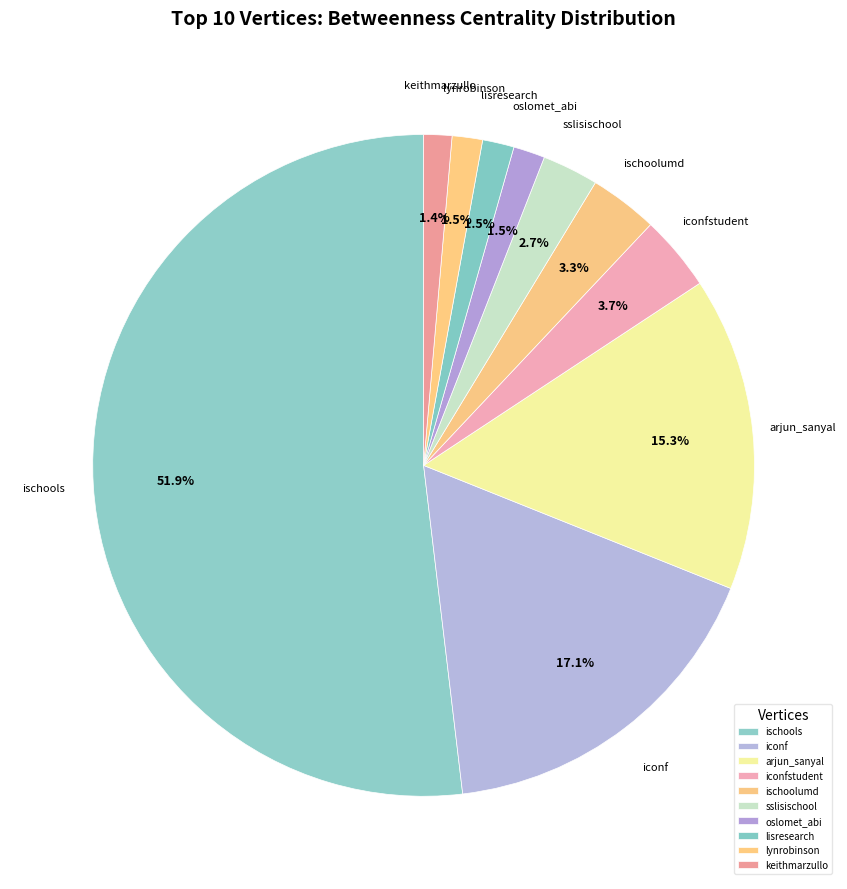

How many segments does this pie chart have?

10